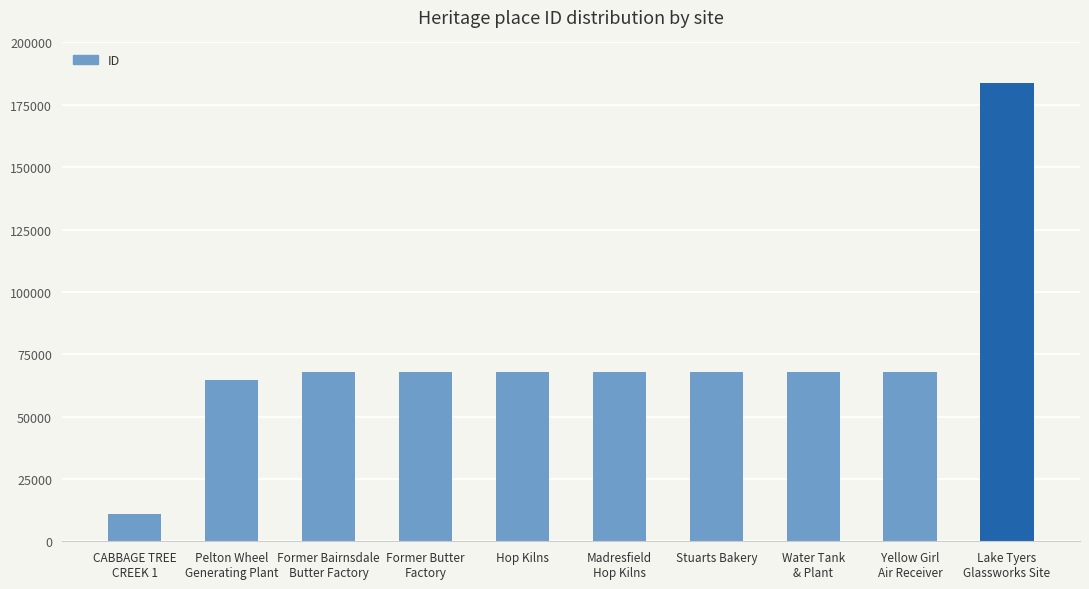

What value does the data have at Stuarts Bakery, to the nearest 10?

68000